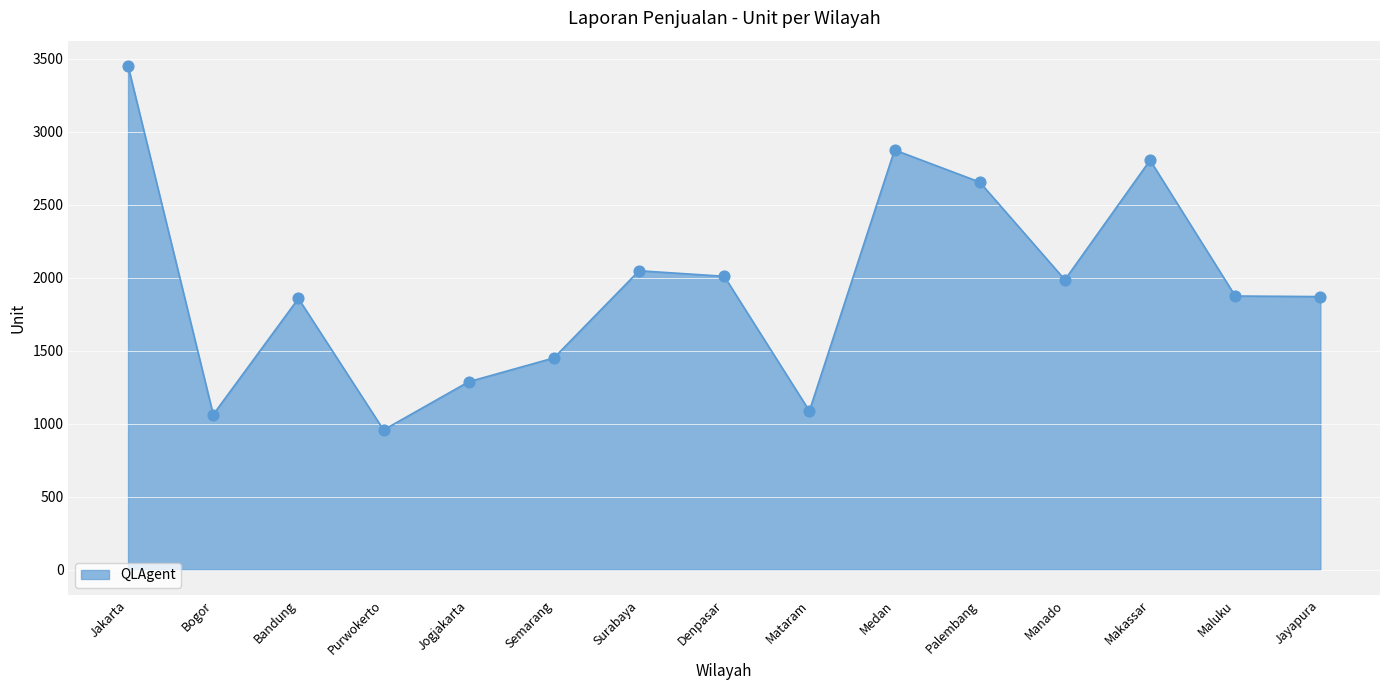

Approximately how many times larger is the value at Jogjakarta compared to Purwokerto?

1.3